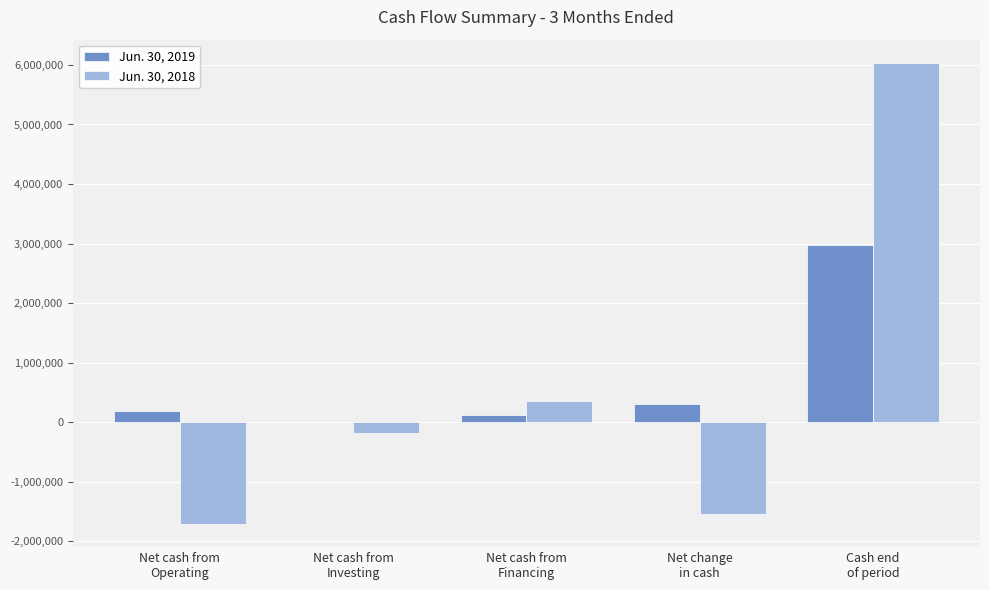

How many groups of bars are there?

5